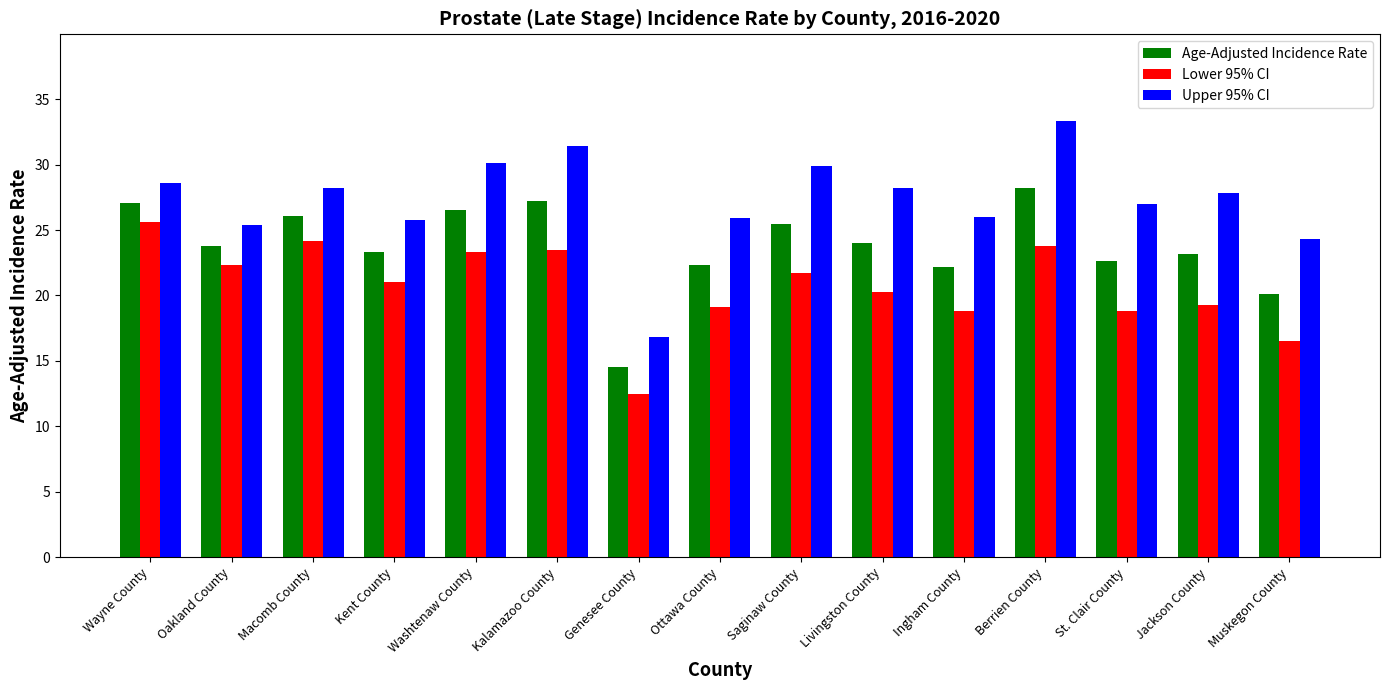

Which label corresponds to the smallest value in the chart?

Genesee County